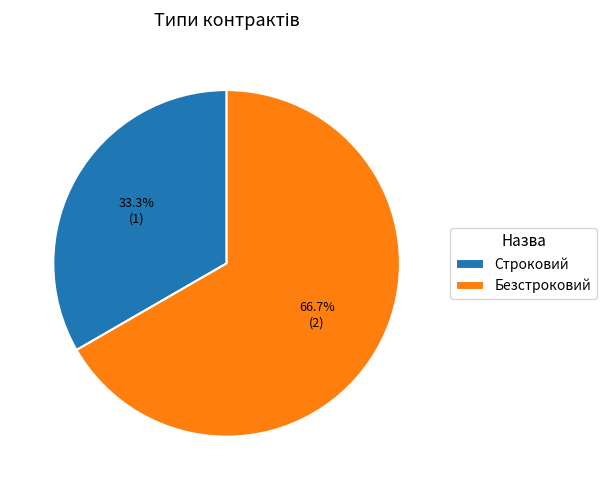

Does any single category account for the majority?

Yes